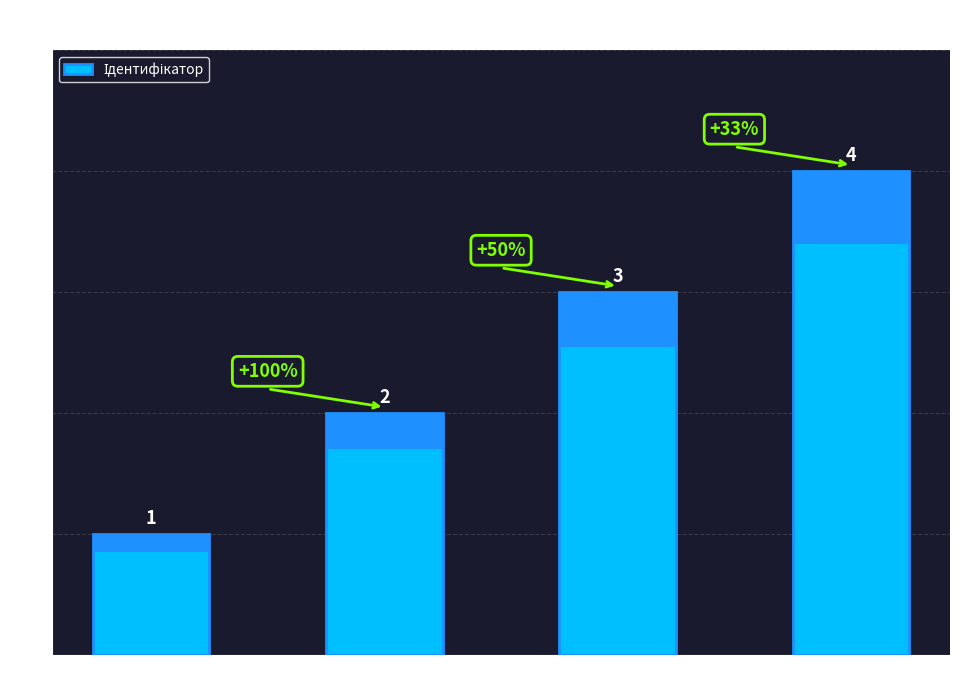

The chart shows a value of 2 at Спеціаліст другої категорії. True or false?

True